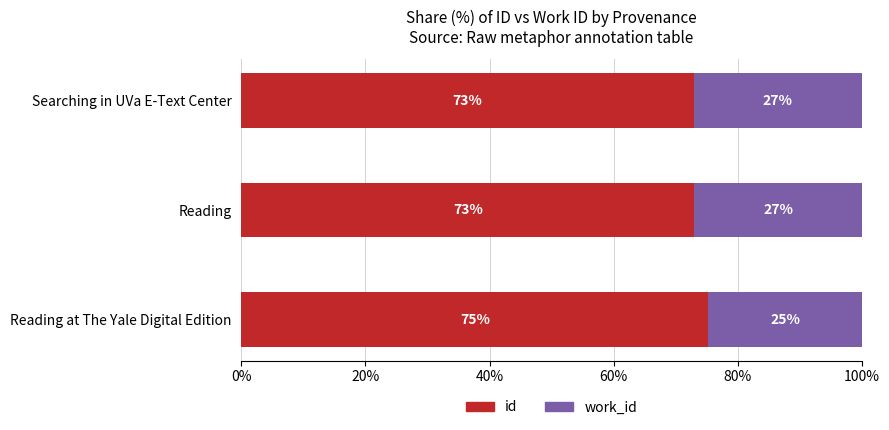

The id series shows 75.3 at Reading at The Yale Digital Edition. True or false?

True